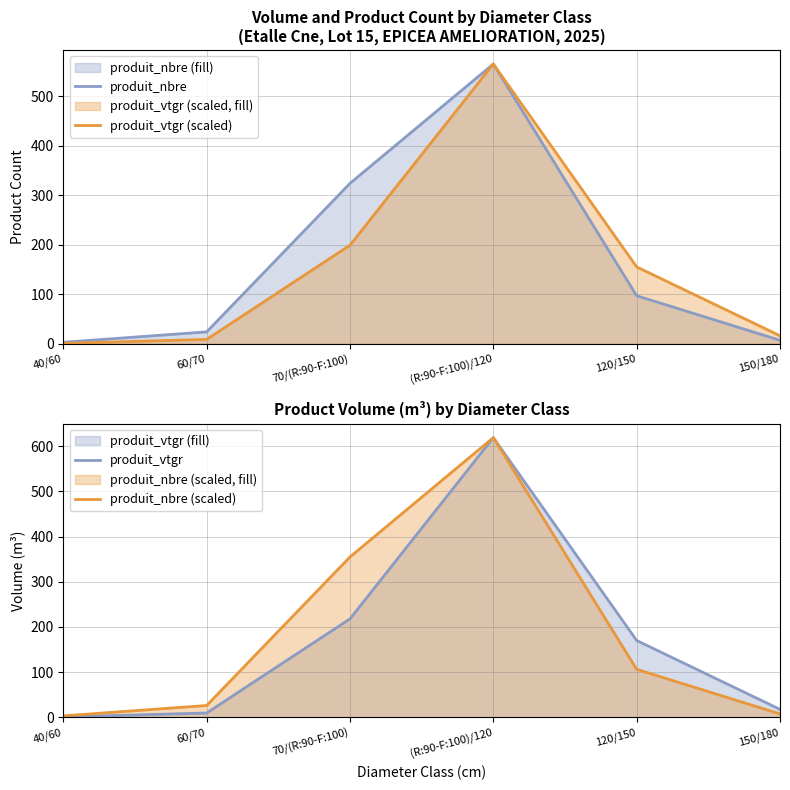

Is it true that produit_nbre (scaled) equals 4.7 at 150/180?

False